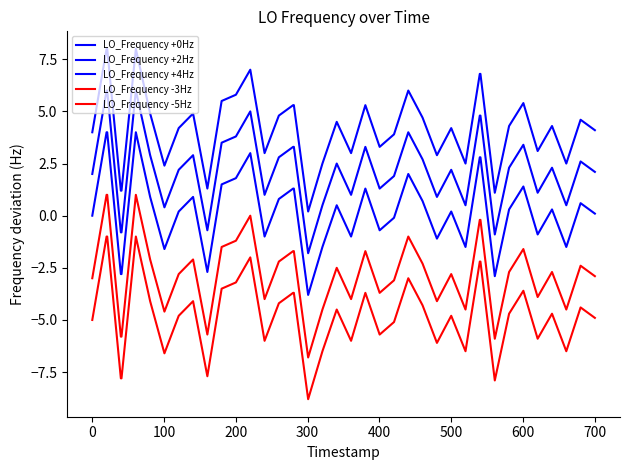

Does the chart have visible grid lines?

No